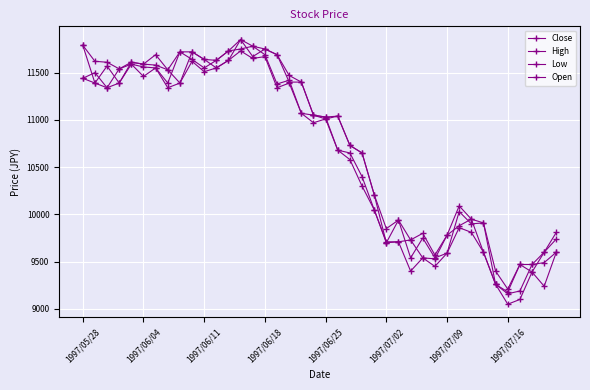

Count the number of data series in this chart.

4